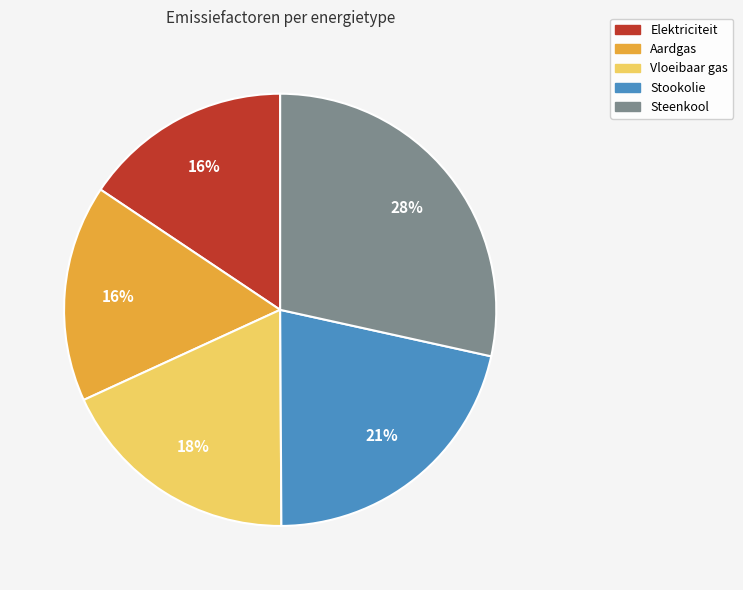

How many slices are in this pie chart?

5